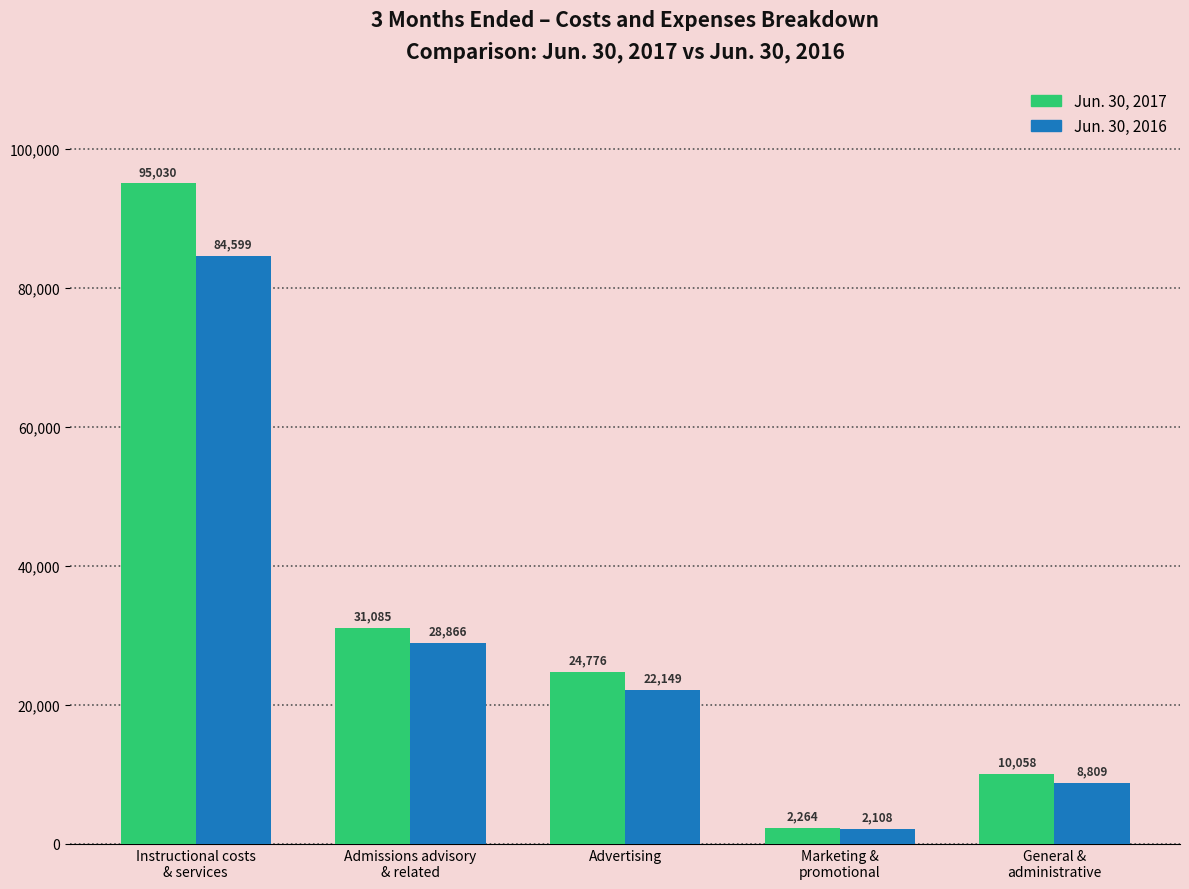

Reading right to left, extract all data points from this chart.

Jun. 30, 2017: 10058	2264	24776	31085	95030
Jun. 30, 2016: 8809	2108	22149	28866	84599